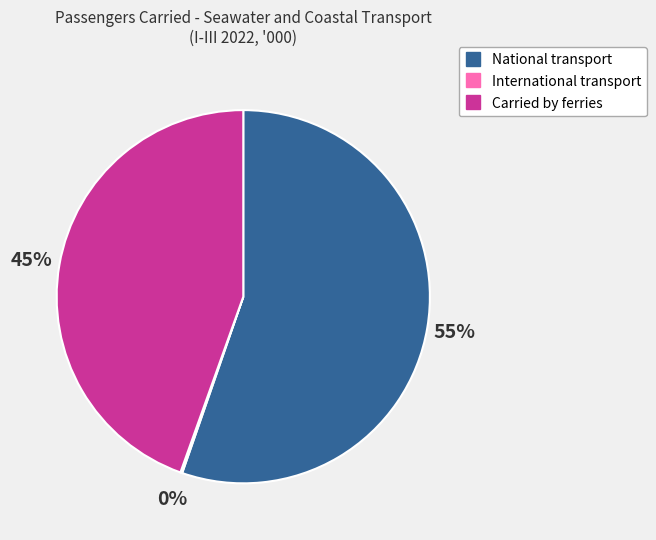

Which has a higher value, National transport or Carried by ferries?

National transport